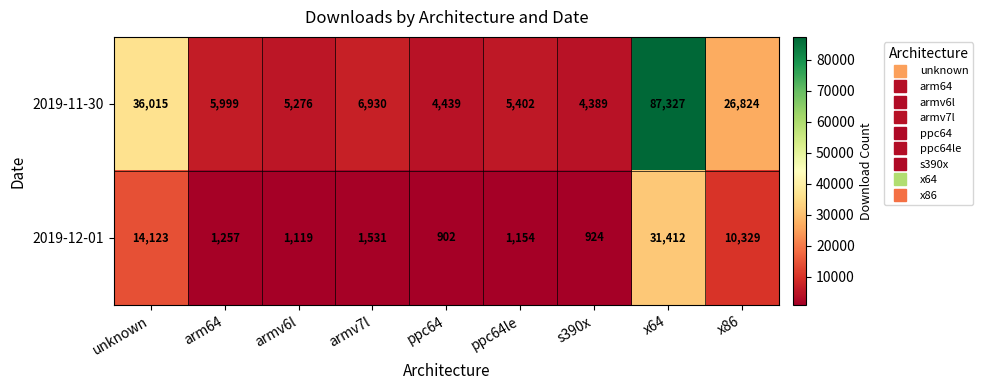

Reading left to right, extract all data points from this chart.

2019-11-30: 36015	5999	5276	6930	4439	5402	4389	87327	26824
2019-12-01: 14123	1257	1119	1531	902	1154	924	31412	10329